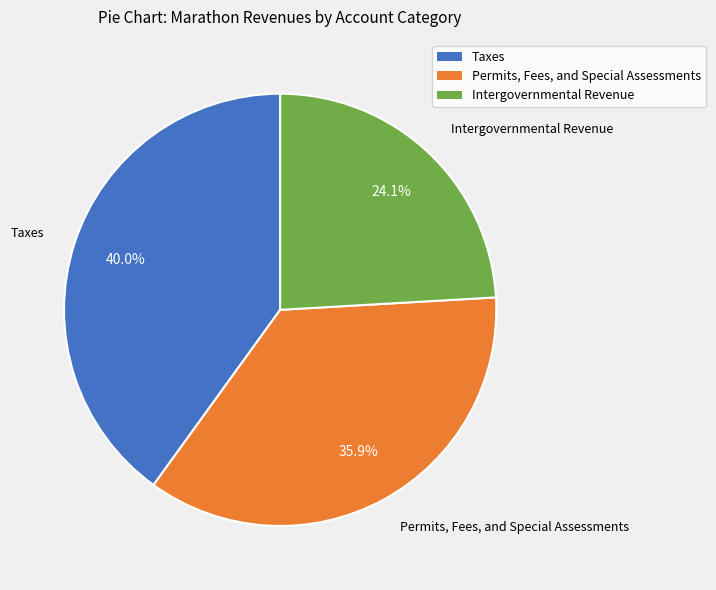

Does any single category account for the majority?

No